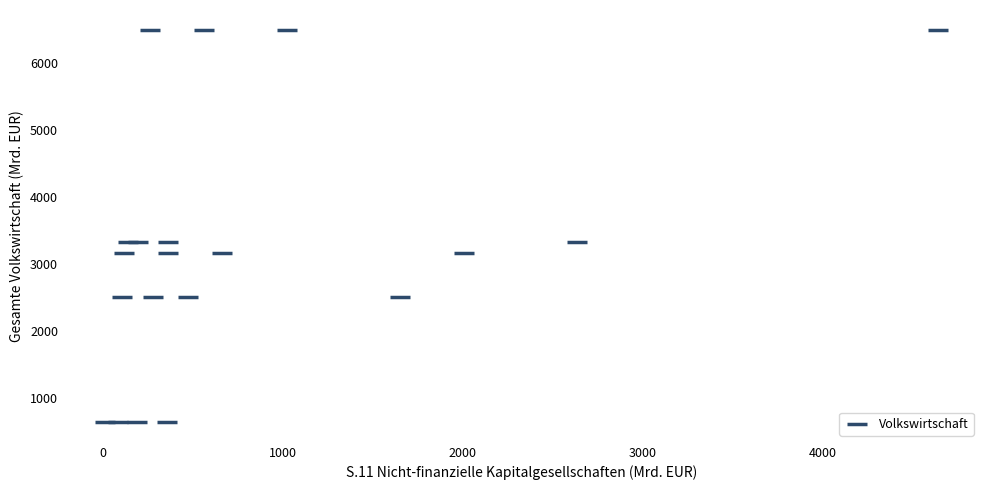

What is the range of Y values (max minus min)?

5851.7